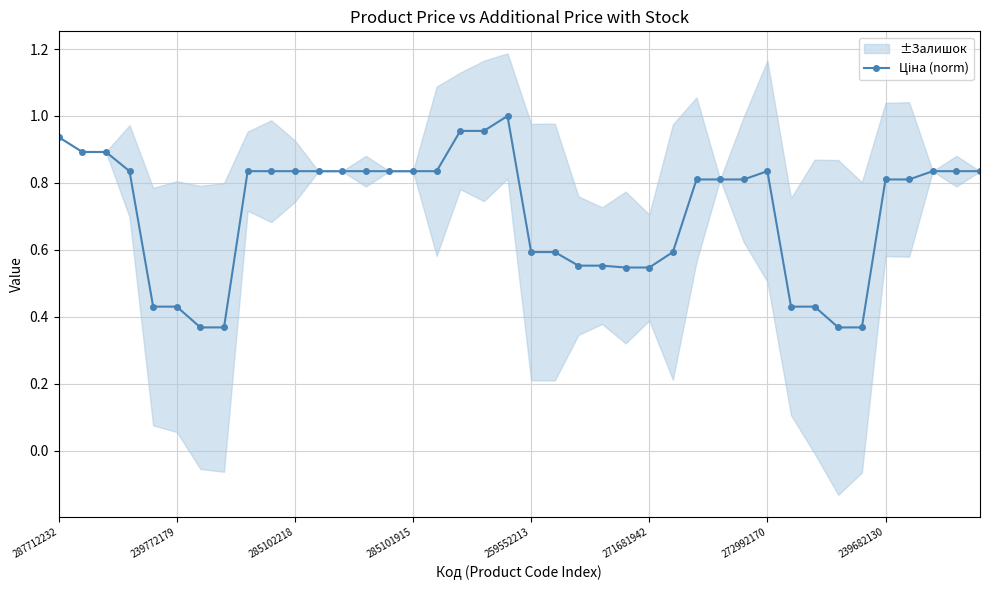

Reading left to right, what are all the values shown in this chart?

0.9	0.9	0.9	0.8	0.4	0.4	0.4	0.4	0.8	0.8	0.8	0.8	0.8	0.8	0.8	0.8	0.8	1.0	1.0	1.0	0.6	0.6	0.6	0.6	0.5	0.5	0.6	0.8	0.8	0.8	0.8	0.4	0.4	0.4	0.4	0.8	0.8	0.8	0.8	0.8